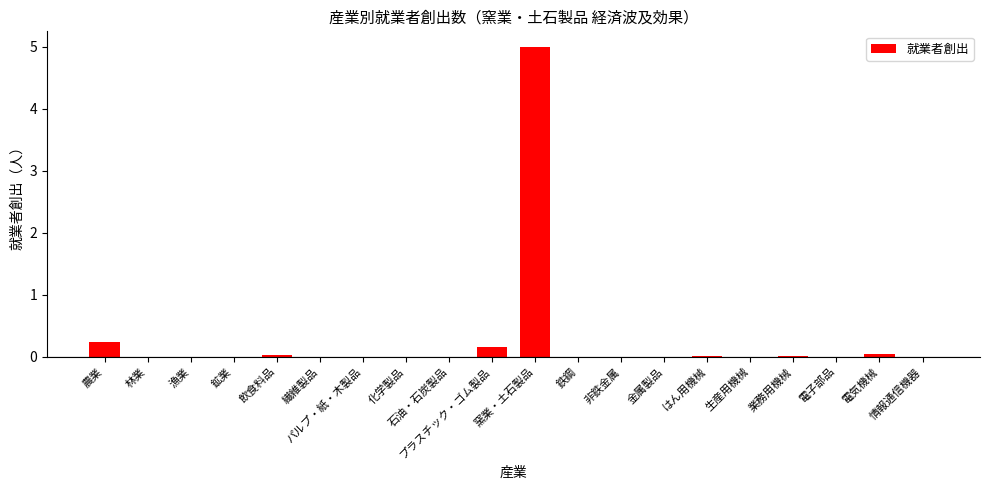

Are the bars horizontal?

No